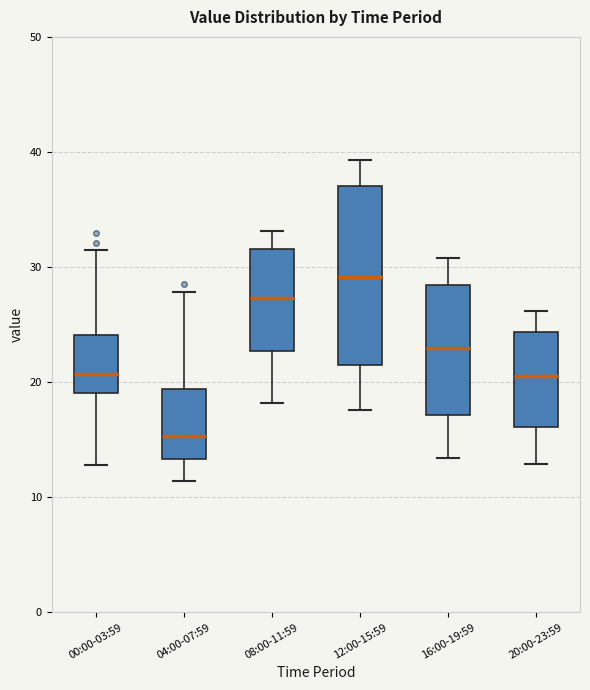

Reading left to right, transcribe this box plot: for each box, give where its median line is, the range the box spans, and where its two whiskers end, as read against the y-axis. The values are not printed on the chart, so give them approximately, as read against the axis.

00:00-03:59: median 21, box 19 to 24, whiskers 13 to 31
04:00-07:59: median 15, box 13 to 19, whiskers 11 to 28
08:00-11:59: median 27, box 23 to 32, whiskers 18 to 33
12:00-15:59: median 29, box 21 to 37, whiskers 18 to 39
16:00-19:59: median 23, box 17 to 28, whiskers 13 to 31
20:00-23:59: median 21, box 16 to 24, whiskers 13 to 26